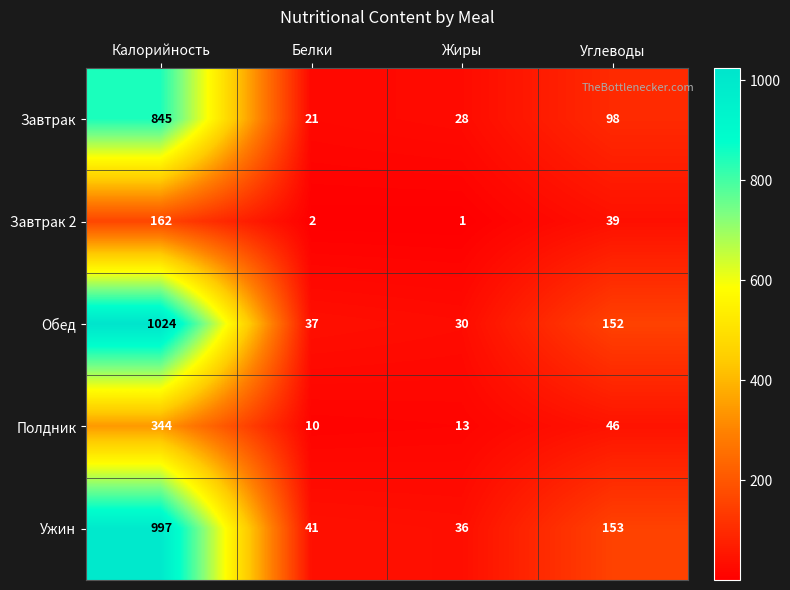

What is the difference between the Полдник values at Жиры and Калорийность?

331